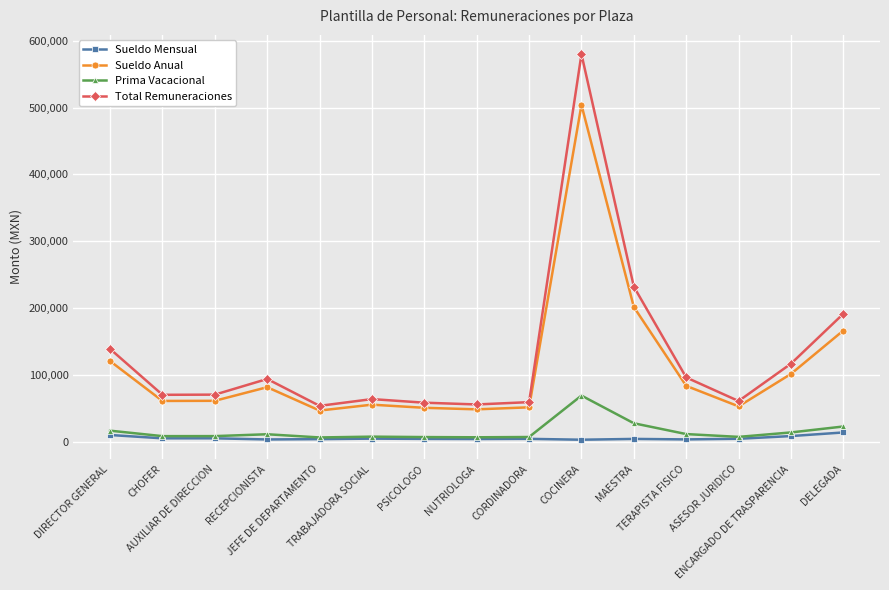

What is the difference between the maximum and minimum values in the Sueldo Anual series?

457344.0